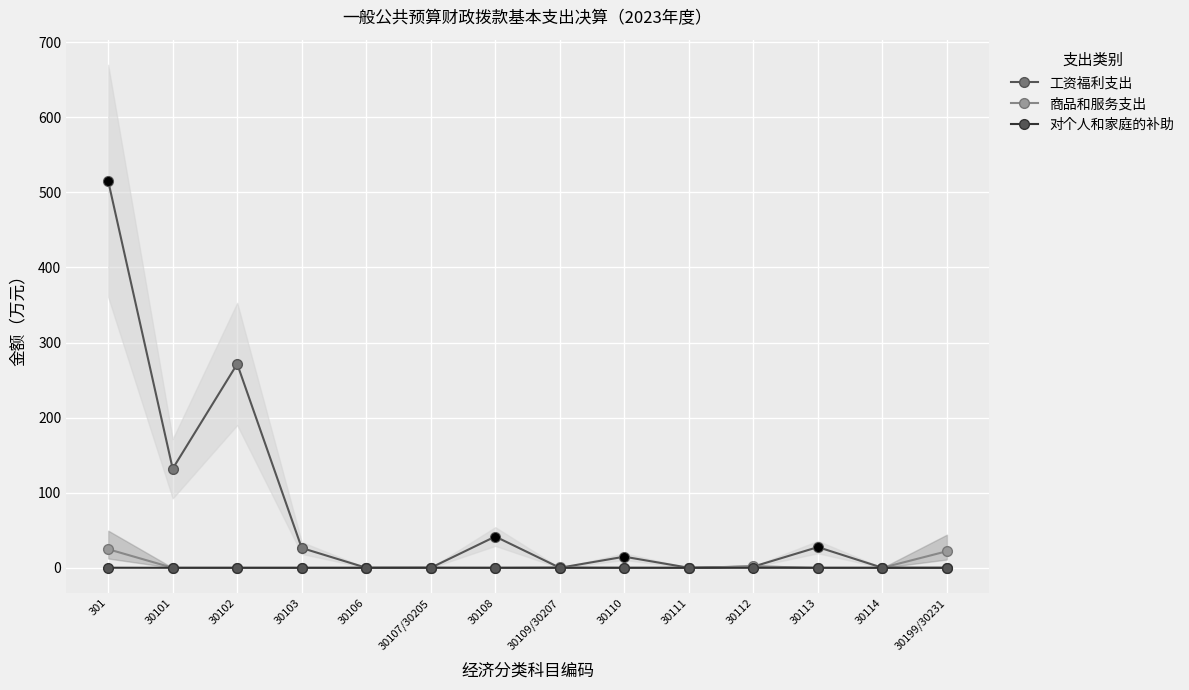

Is the value of 对个人和家庭的补助 at 30112 greater than the value of 工资福利支出 at 30109/30207?

No